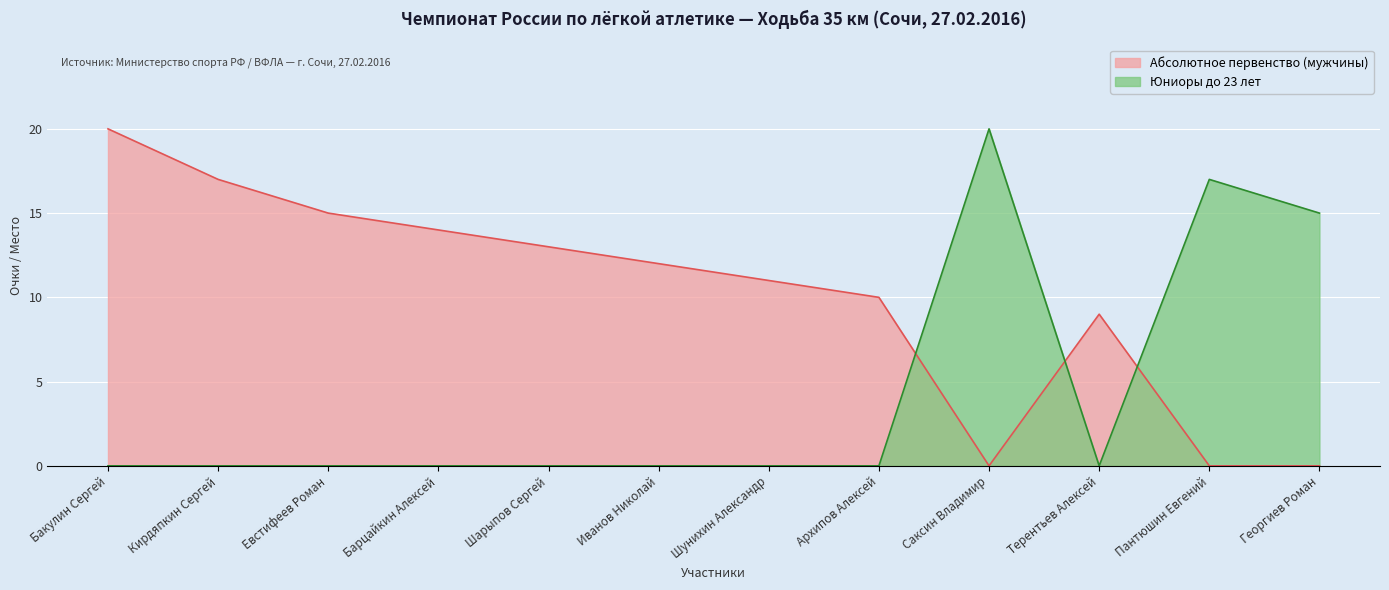

True or false: Абсолютное первенство (мужчины) and Юниоры до 23 лет cross at least once.

True